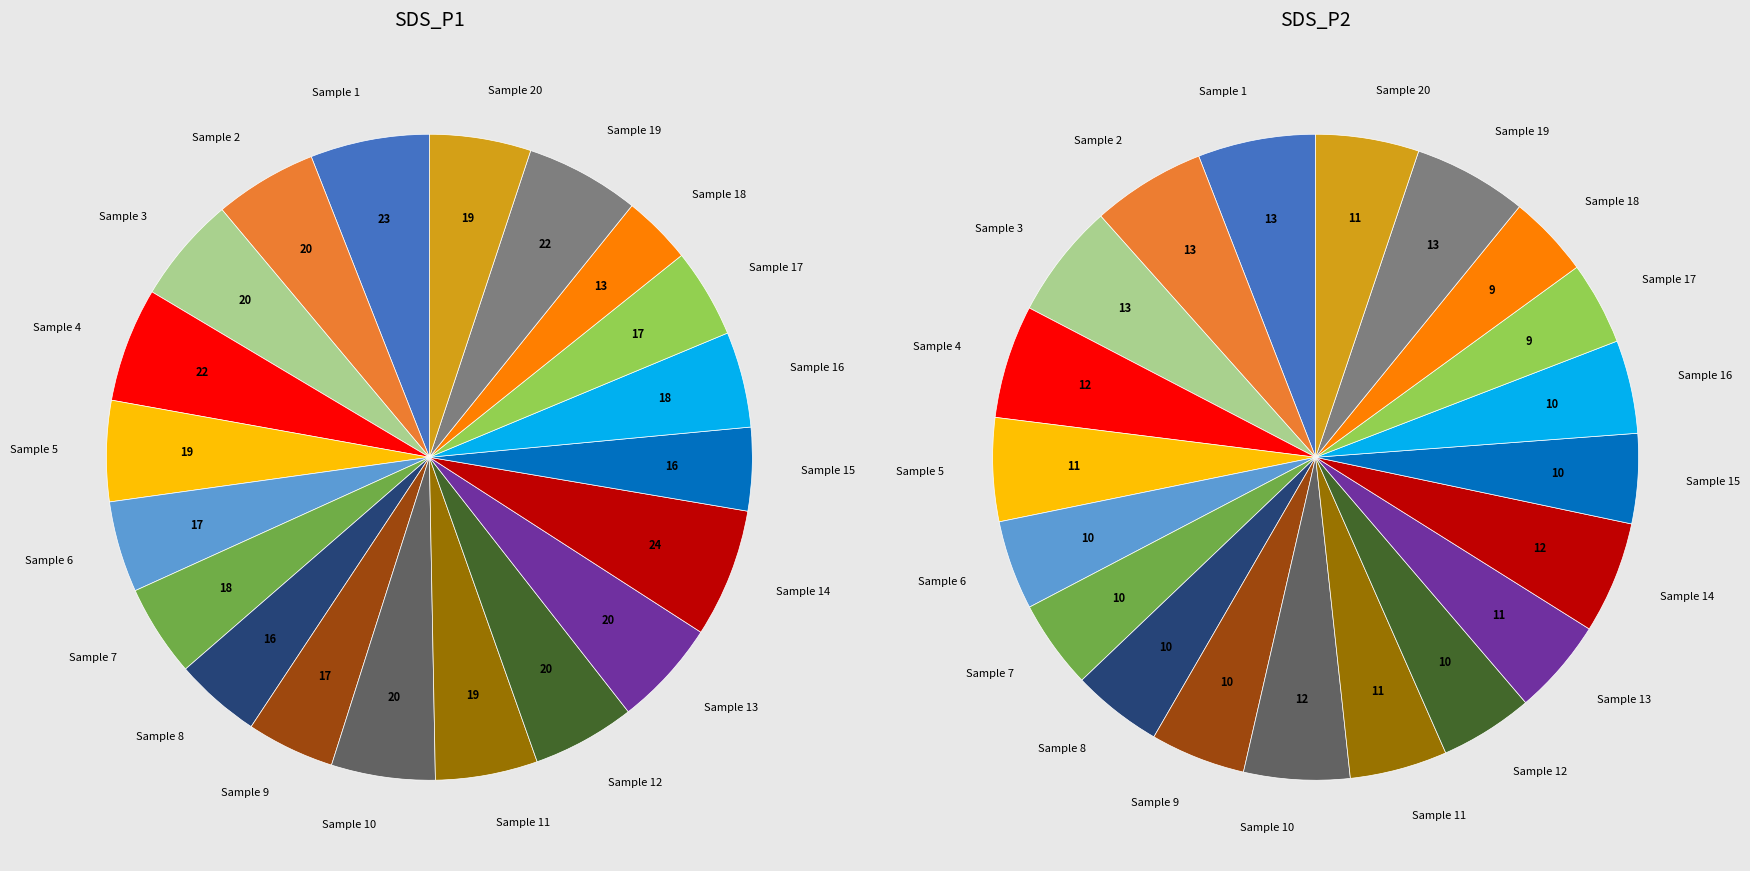

To the nearest percent, what is the average slice percentage?

5%